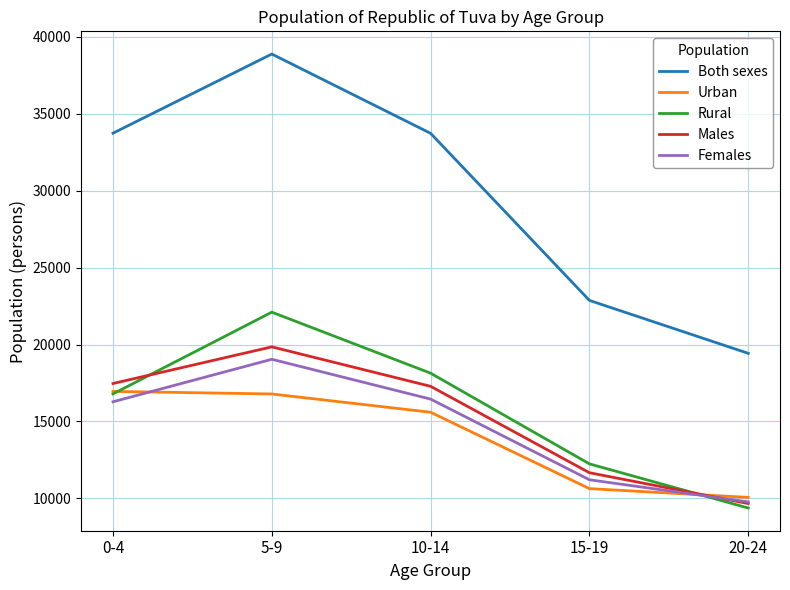

After their last crossing, which series has the higher values: Urban or Rural?

Urban